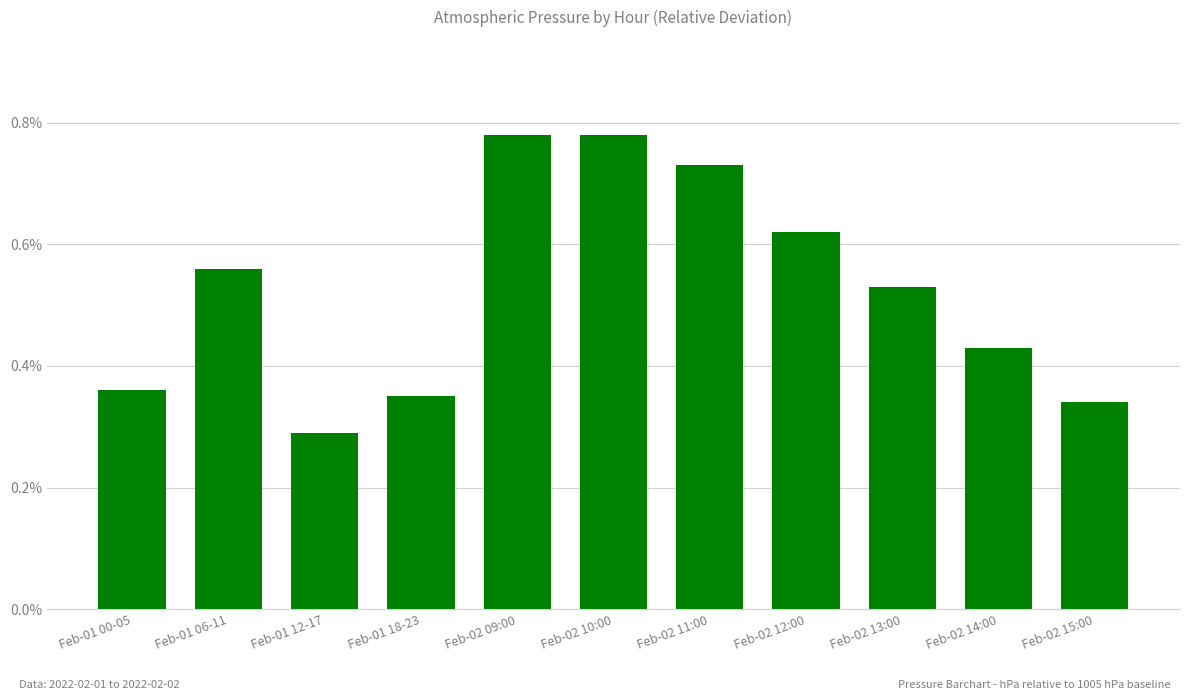

What is the sum of the values at Feb-02 15:00 and Feb-02 12:00?

1.0